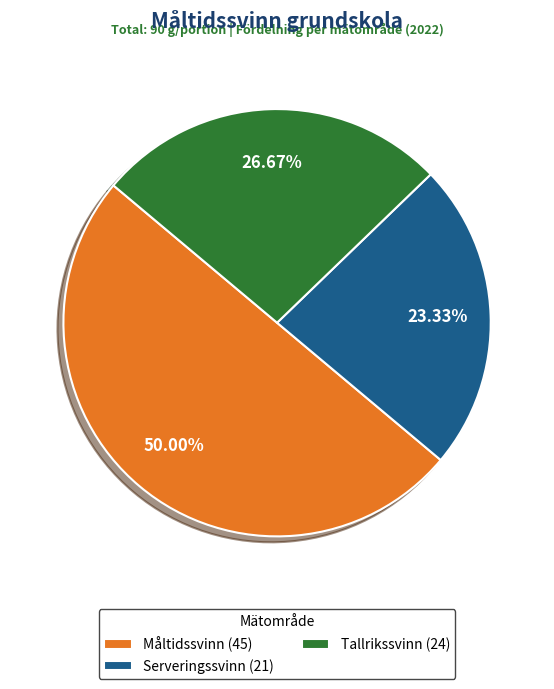

How many slices are in this pie chart?

3